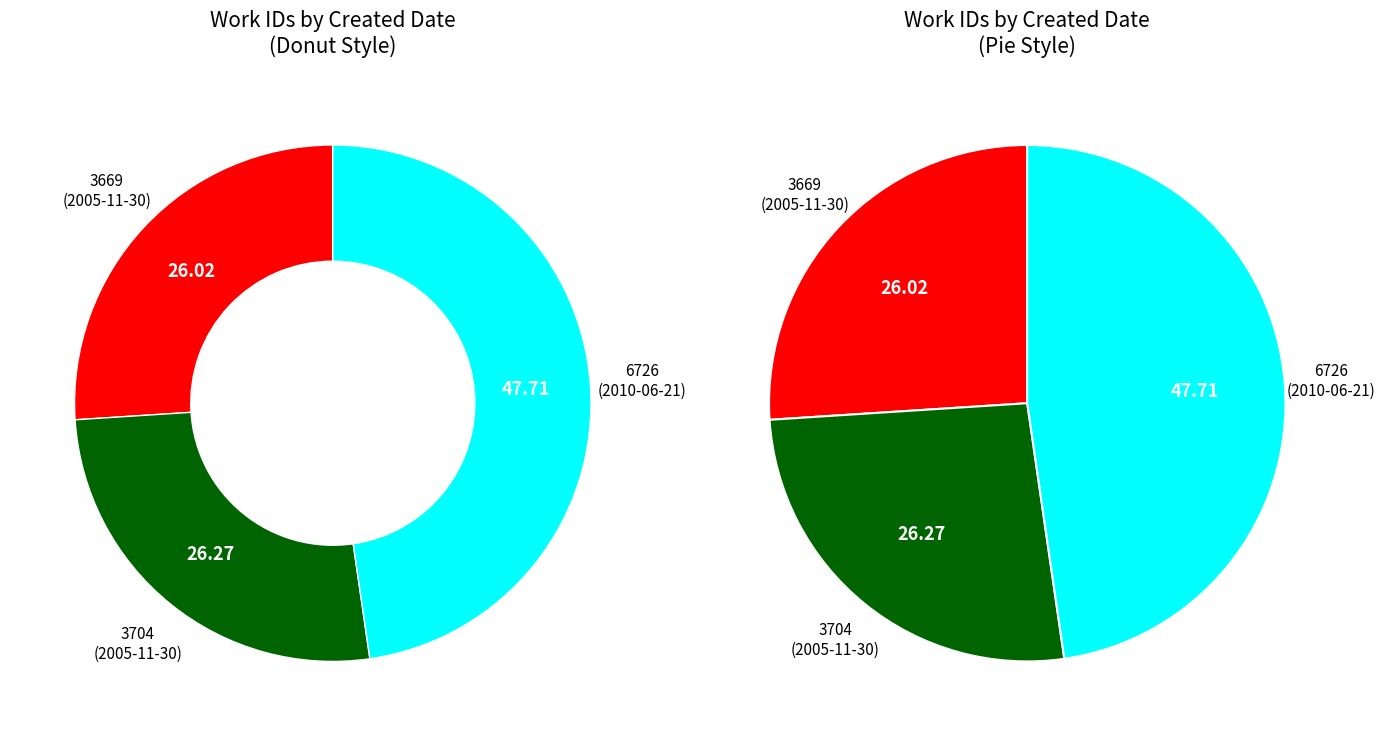

How many segments does this pie chart have?

3